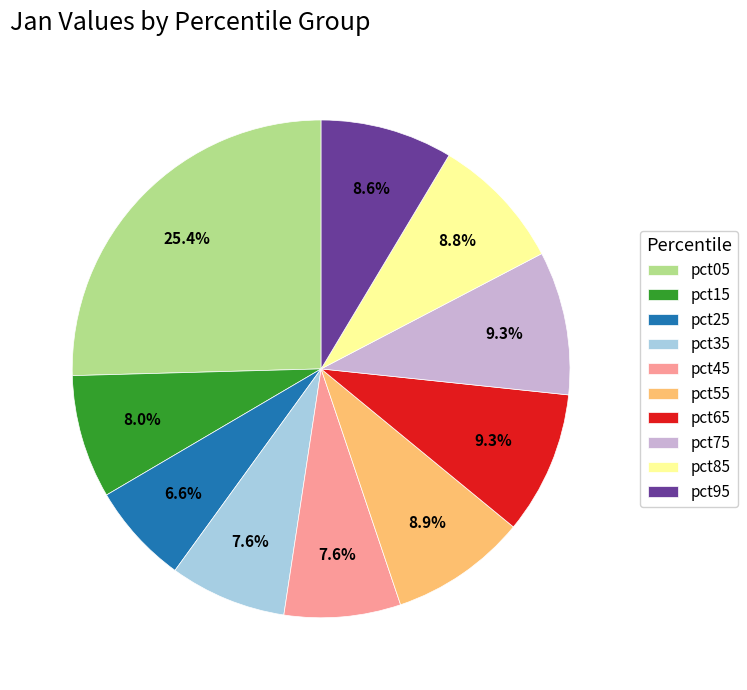

Is there a majority slice in this chart?

No